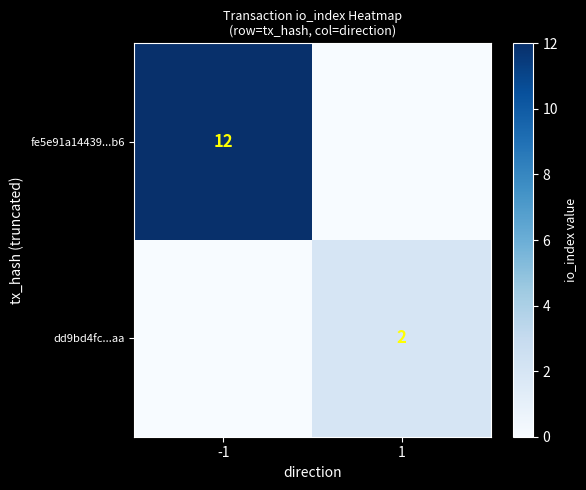

Between 1 and -1, which is larger?

-1